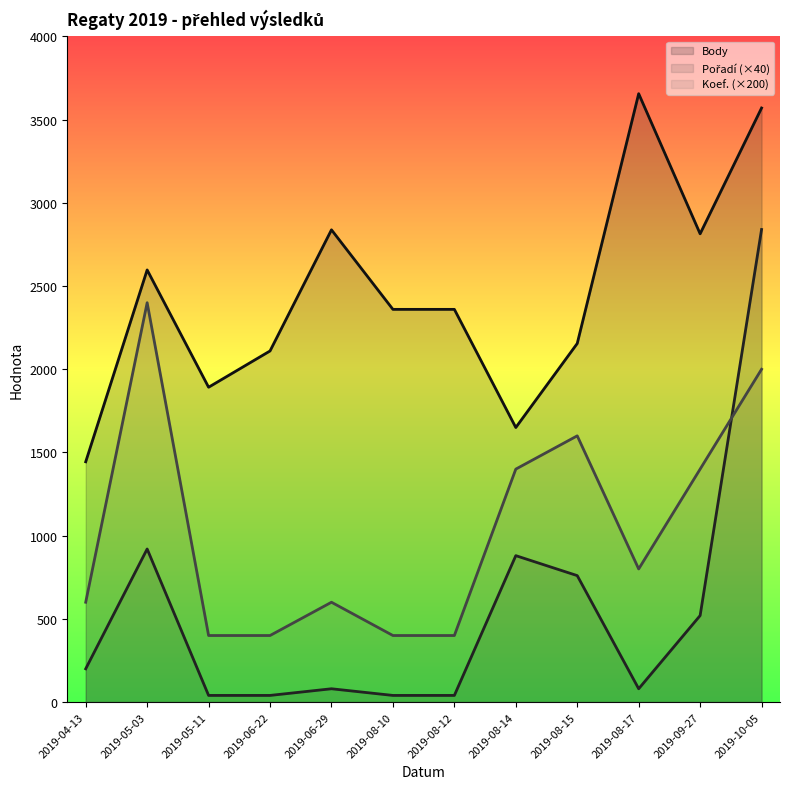

Which series has the widest spread of values?

Pořadí